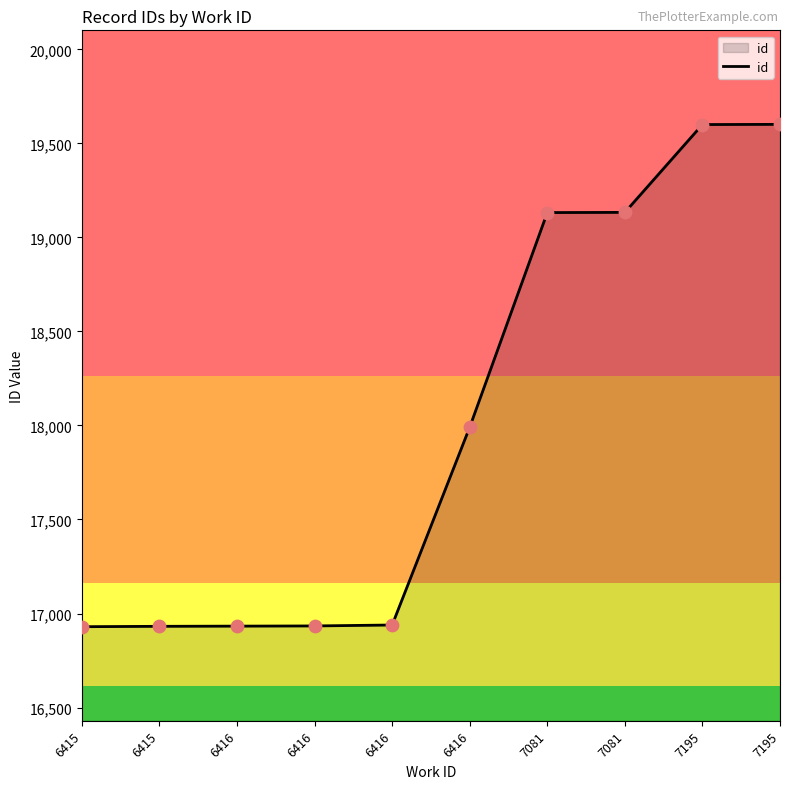

Which has a higher value, 7195 or 6416?

7195